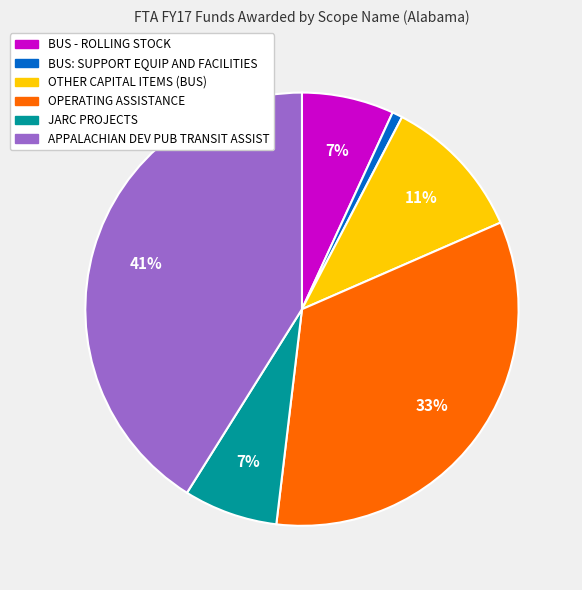

What percentage is the OTHER CAPITAL ITEMS (BUS) slice, to the nearest percent?

11%